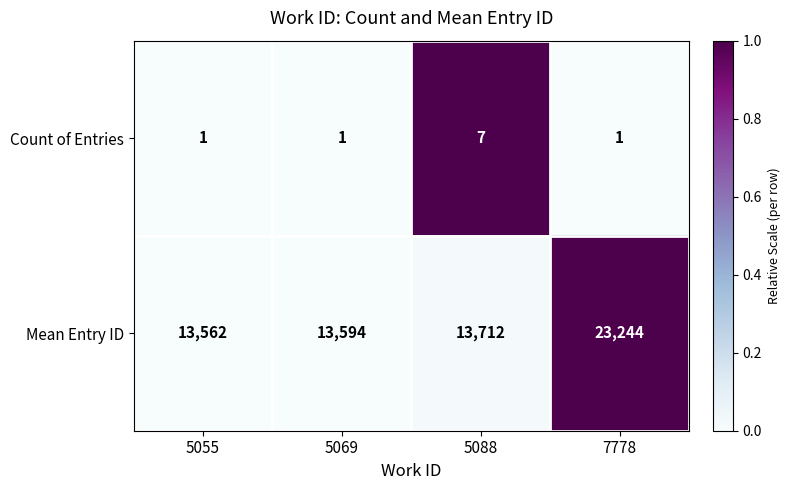

What is the sum of all Count of Entries values?

10